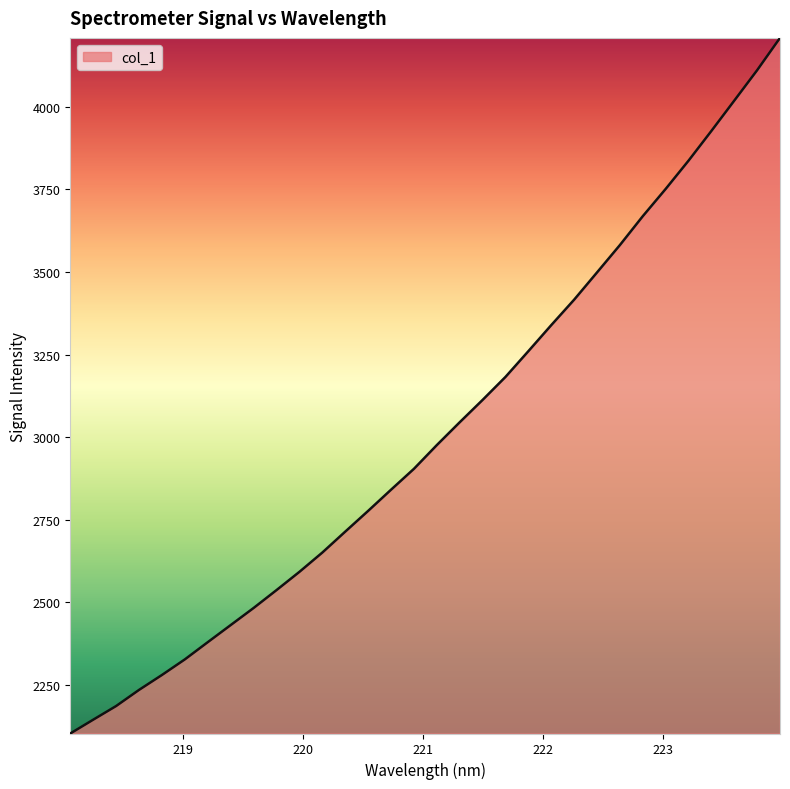

Reading left to right, what are all the values shown in this chart?

2102.3	2144.1	2185.5	2234.4	2279.6	2326.8	2379.0	2430.7	2482.4	2536.6	2591.9	2650.3	2713.6	2776.5	2840.6	2903.8	2975.8	3044.9	3112.5	3182.2	3260.2	3339.0	3416.1	3498.6	3581.5	3668.9	3751.4	3837.0	3927.1	4018.8	4111.0	4208.8